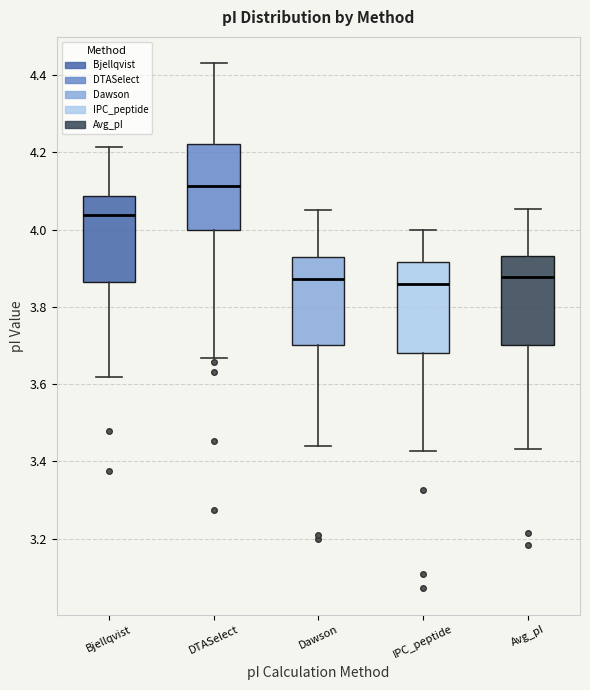

Reading left to right, read every box against the y-axis: the position of its median line, the range the box covers, and the ends of its whiskers. The values are not printed on the chart, so give them approximately, as read against the axis.

Bjellqvist: median 4.04, box 3.86 to 4.08, whiskers 3.62 to 4.22
DTASelect: median 4.12, box 4.00 to 4.22, whiskers 3.66 to 4.44
Dawson: median 3.88, box 3.70 to 3.92, whiskers 3.44 to 4.06
IPC_peptide: median 3.86, box 3.68 to 3.92, whiskers 3.42 to 4.00
Avg_pI: median 3.88, box 3.70 to 3.94, whiskers 3.44 to 4.06